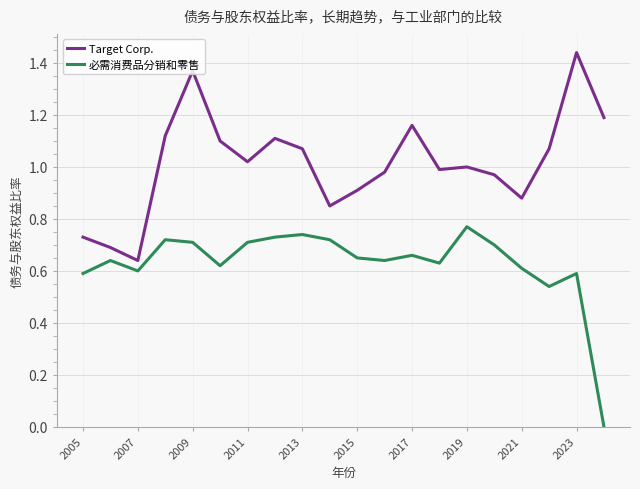

What are all the series names shown in the legend?

Target Corp., 必需消费品分销和零售